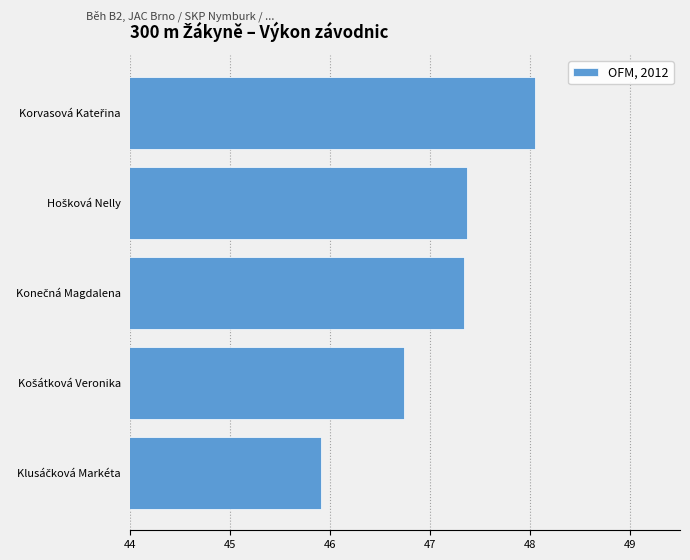

What is the sum of all values?

235.4